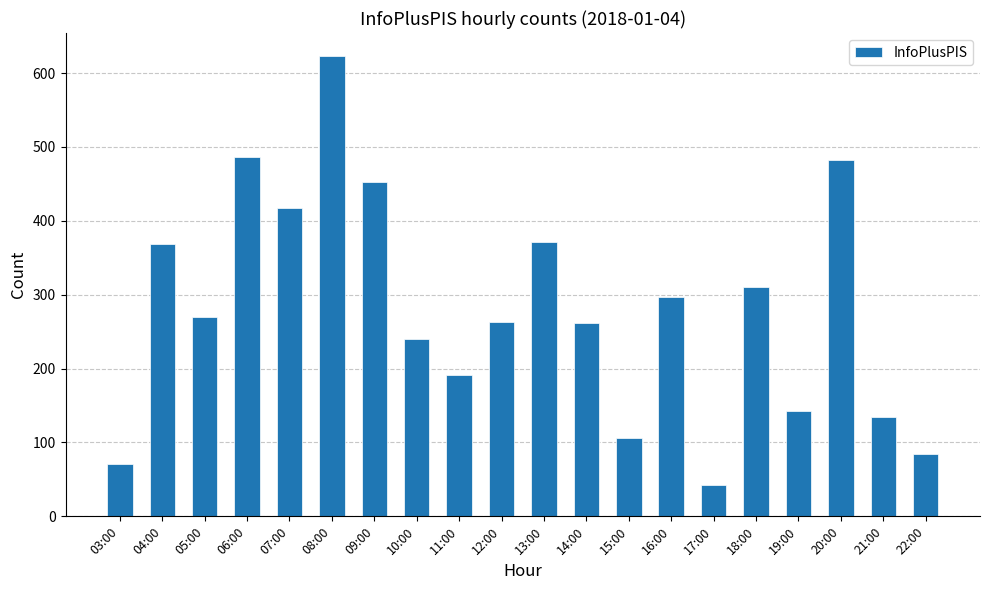

What value does the data have at 15:00, to the nearest 100?

100